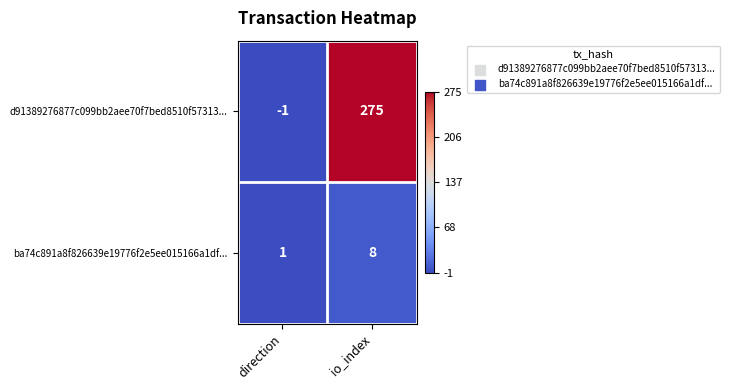

What is the sum of the ba74c891a8f826639e19776f2e5ee015166a1df... values at direction and io_index?

9